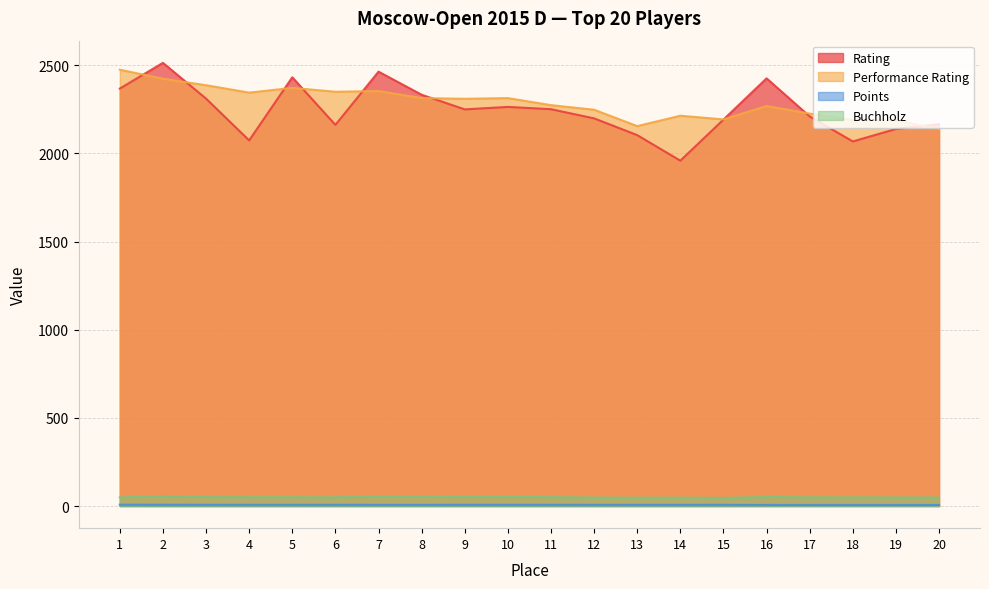

How many interior local valleys does the Buchholz series have?

2